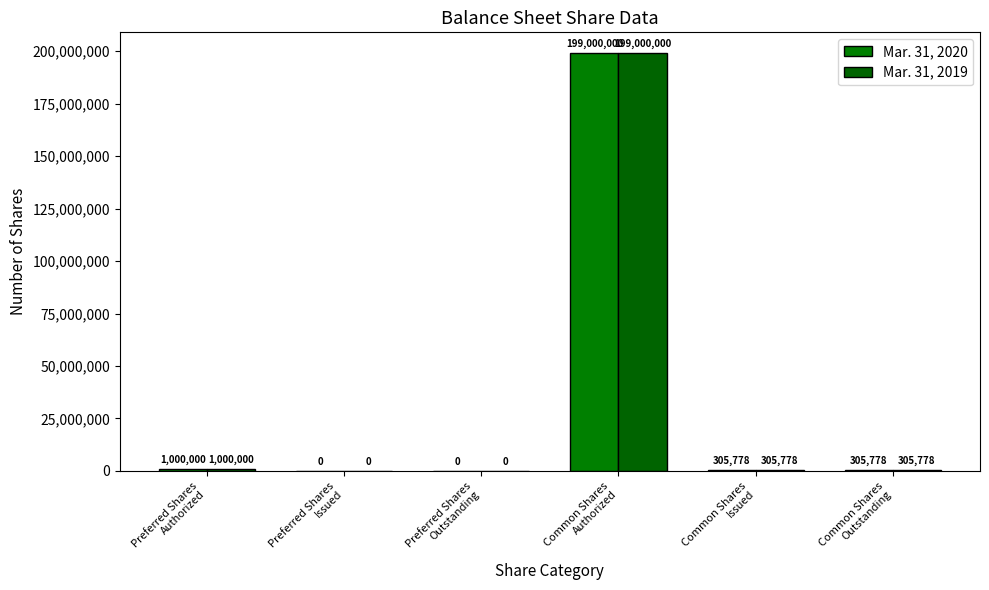

How many groups of bars are there?

6